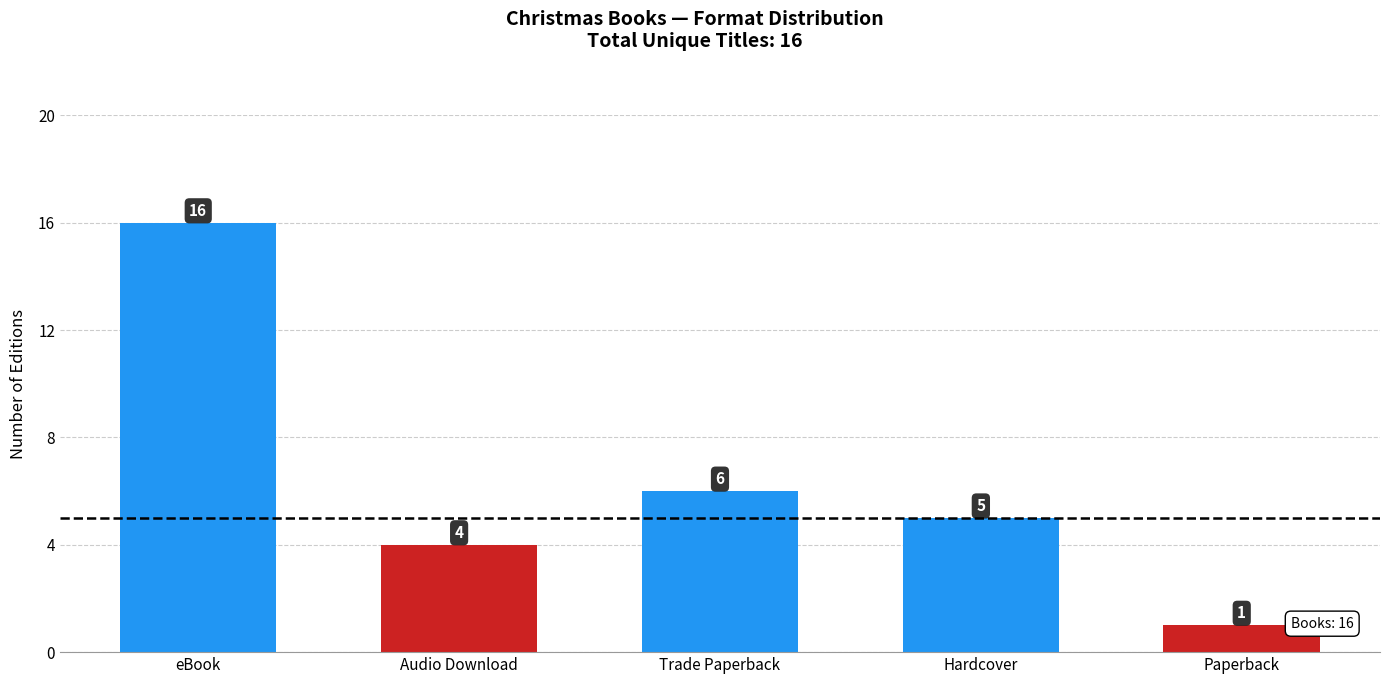

Is it true that the value at eBook is 16?

True